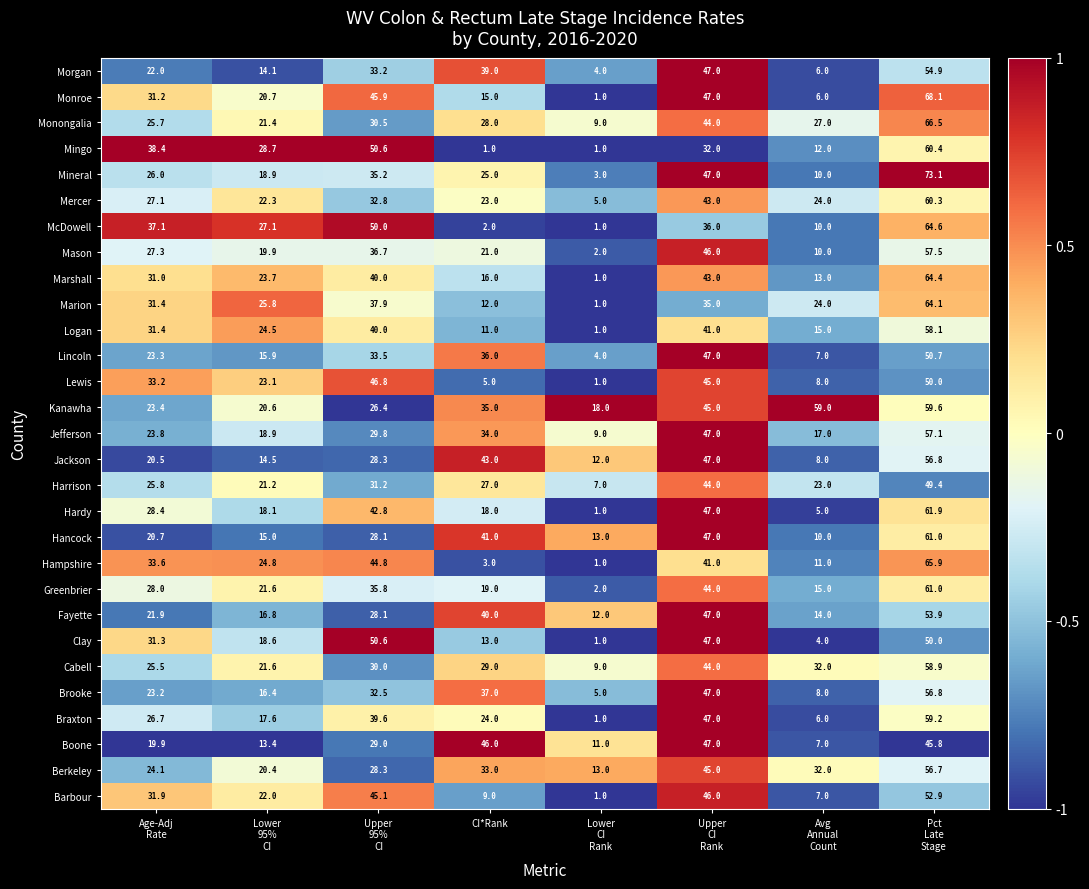

Which series has the largest range (max minus min)?

Mineral